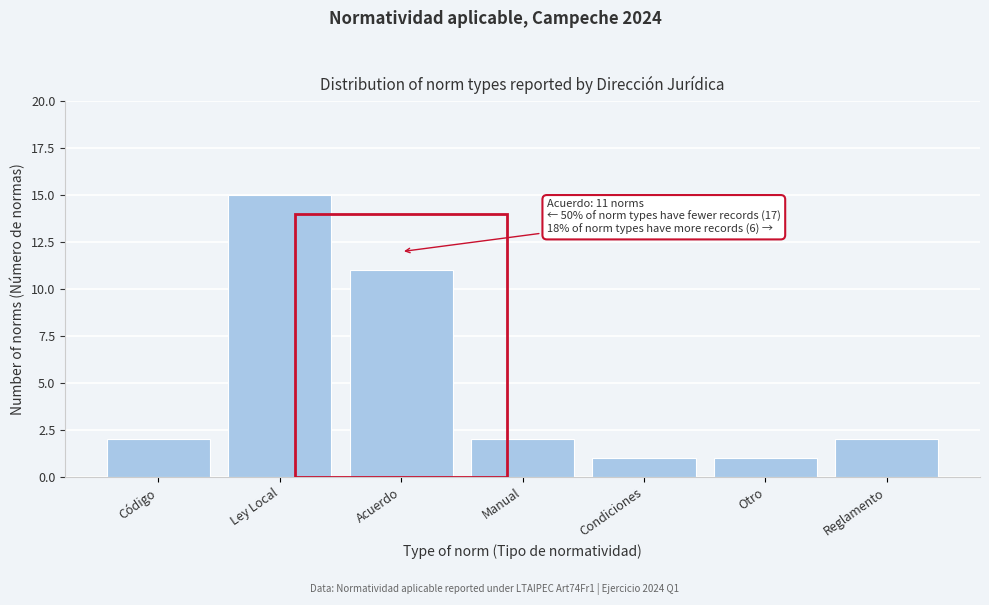

Reading left to right, list all the values displayed in this chart.

2	15	11	2	1	1	2